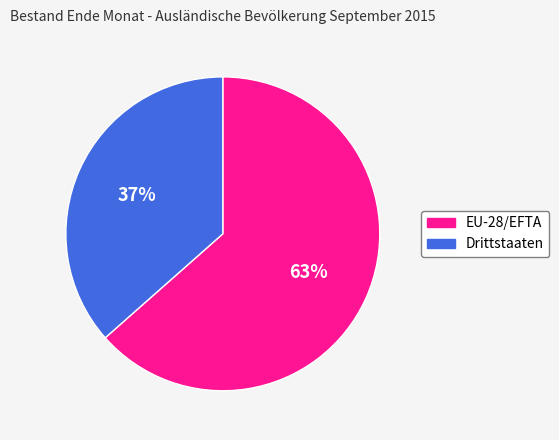

What is the smallest slice in the pie chart?

Drittstaaten